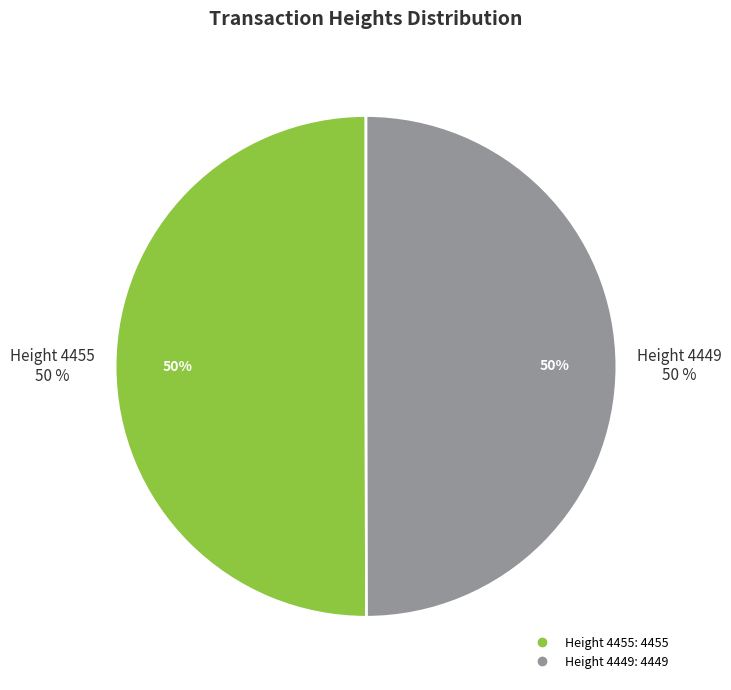

How many slices are in this pie chart?

2